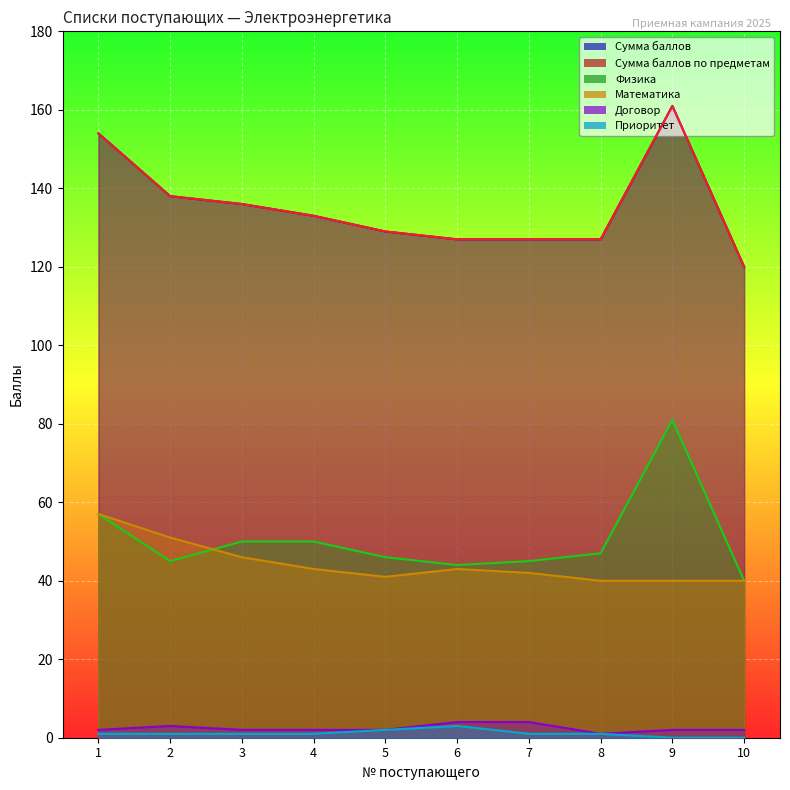

What value does the Сумма баллов series have at 8, to the nearest 10?

130